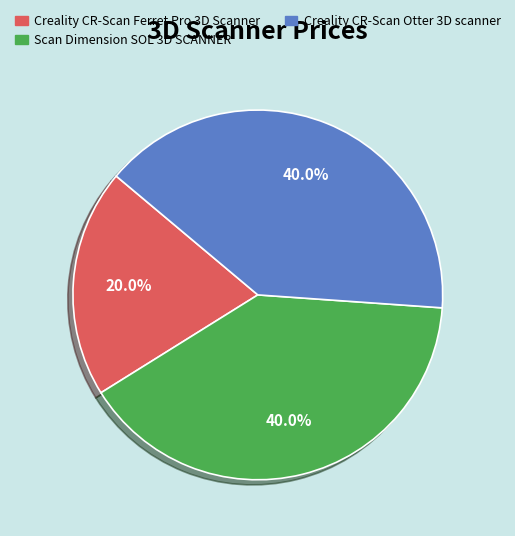

Approximately how many times larger is the value at Scan Dimension SOL 3D SCANNER compared to Creality CR-Scan Otter 3D scanner?

1.0